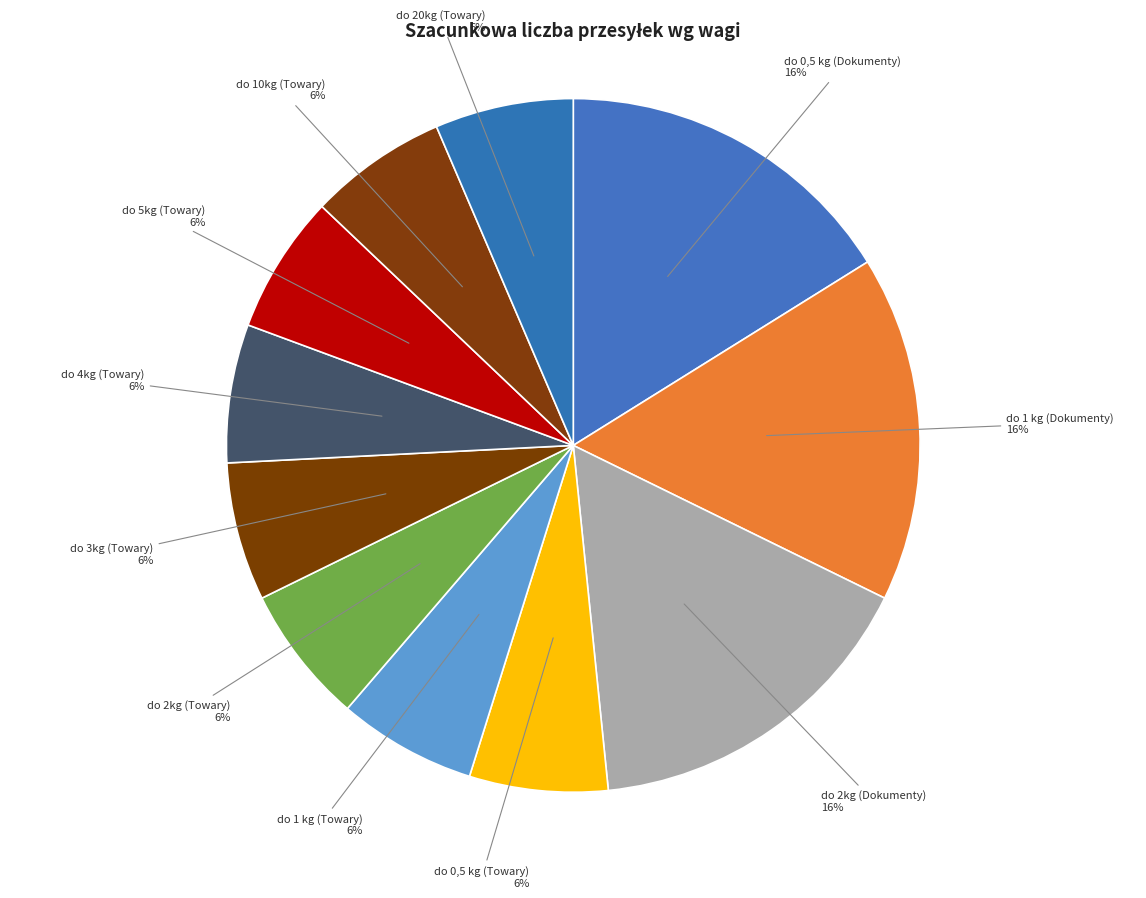

To the nearest percent, what is the average slice percentage?

9%